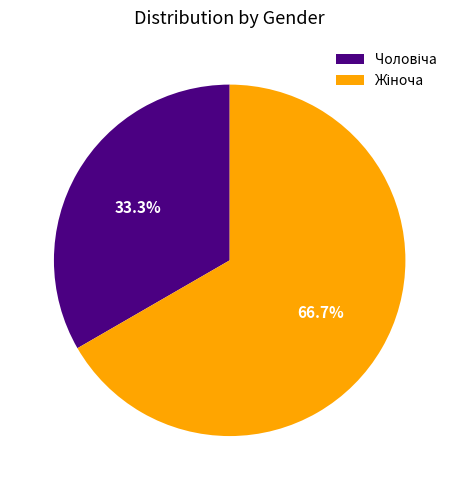

How many segments does this pie chart have?

2